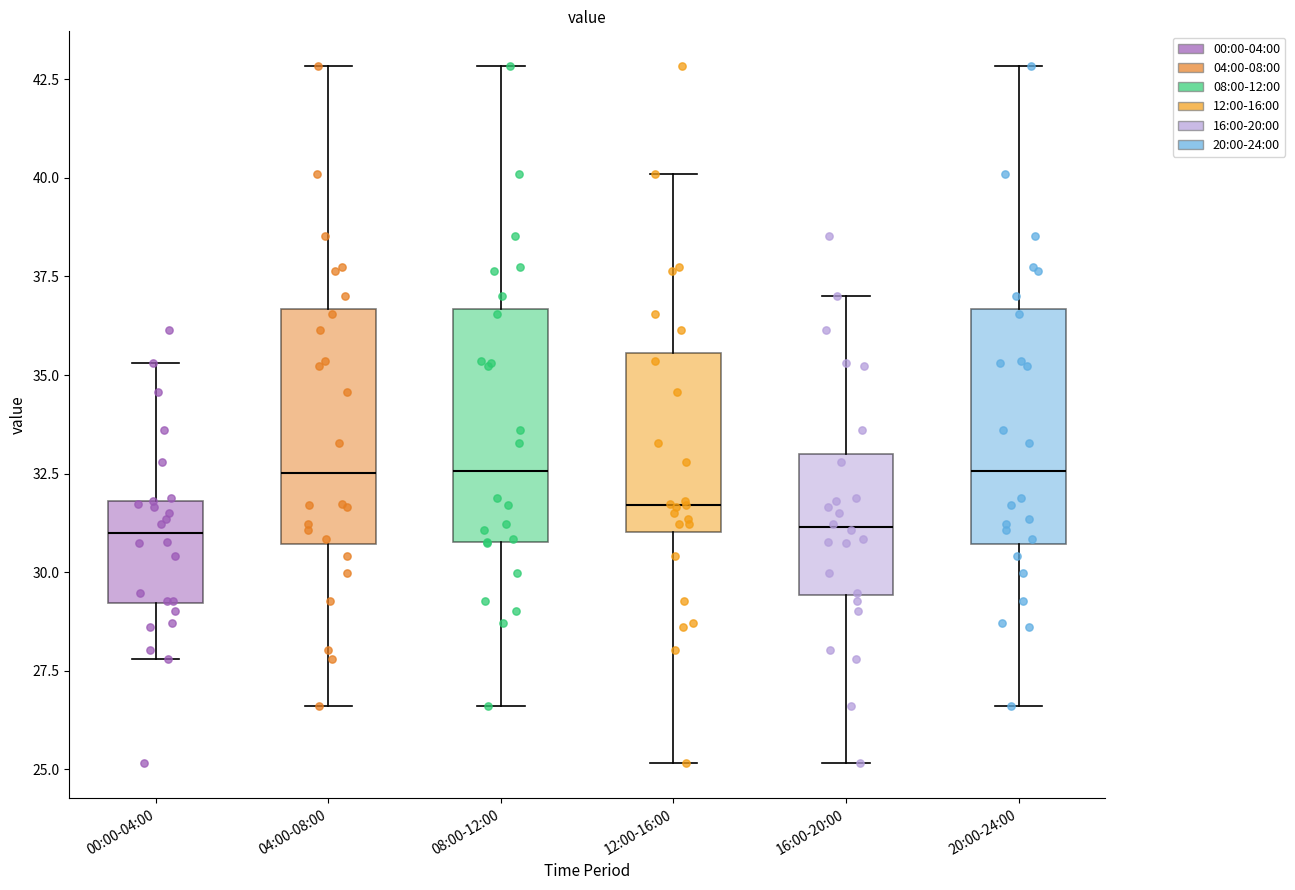

Reading left to right, read every box against the y-axis: the position of its median line, the range the box covers, and the ends of its whiskers. The values are not printed on the chart, so give them approximately, as read against the axis.

00:00-04:00: median 31.0, box 29.0 to 32.0, whiskers 28.0 to 35.5
04:00-08:00: median 32.5, box 30.5 to 36.5, whiskers 26.5 to 43.0
08:00-12:00: median 32.5, box 31.0 to 36.5, whiskers 26.5 to 43.0
12:00-16:00: median 31.5, box 31.0 to 35.5, whiskers 25.0 to 40.0
16:00-20:00: median 31.0, box 29.5 to 33.0, whiskers 25.0 to 37.0
20:00-24:00: median 32.5, box 30.5 to 36.5, whiskers 26.5 to 43.0